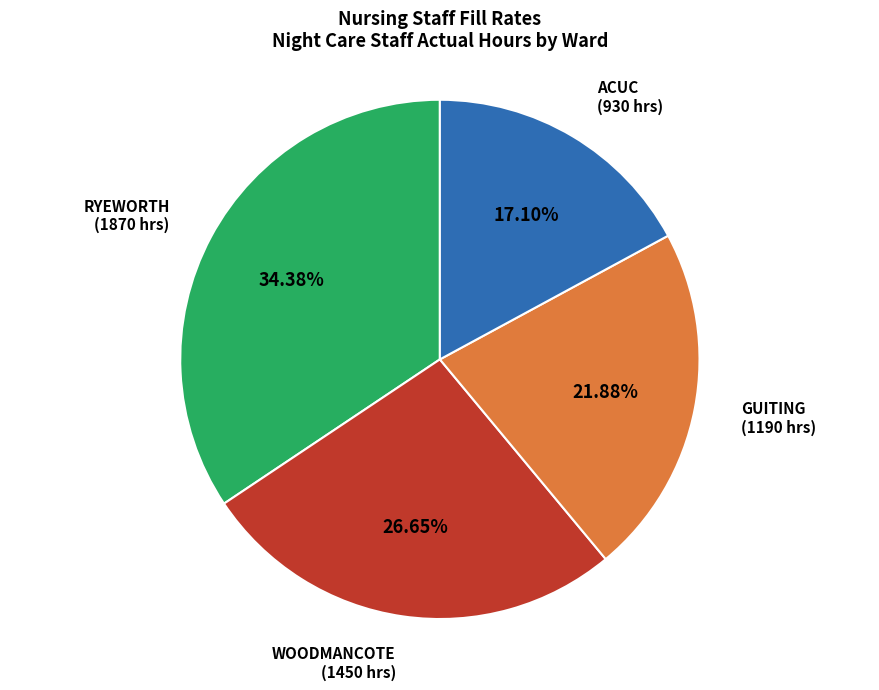

Do WOODMANCOTE and GUITING together represent more than half of the pie?

No